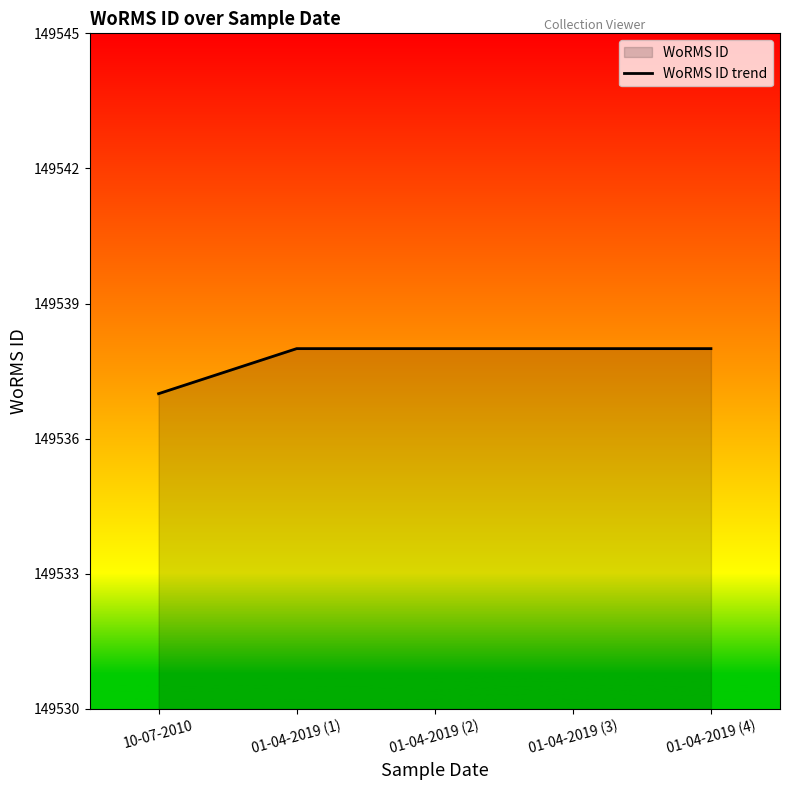

The value at 10-07-2010 is 149537. True or false?

True